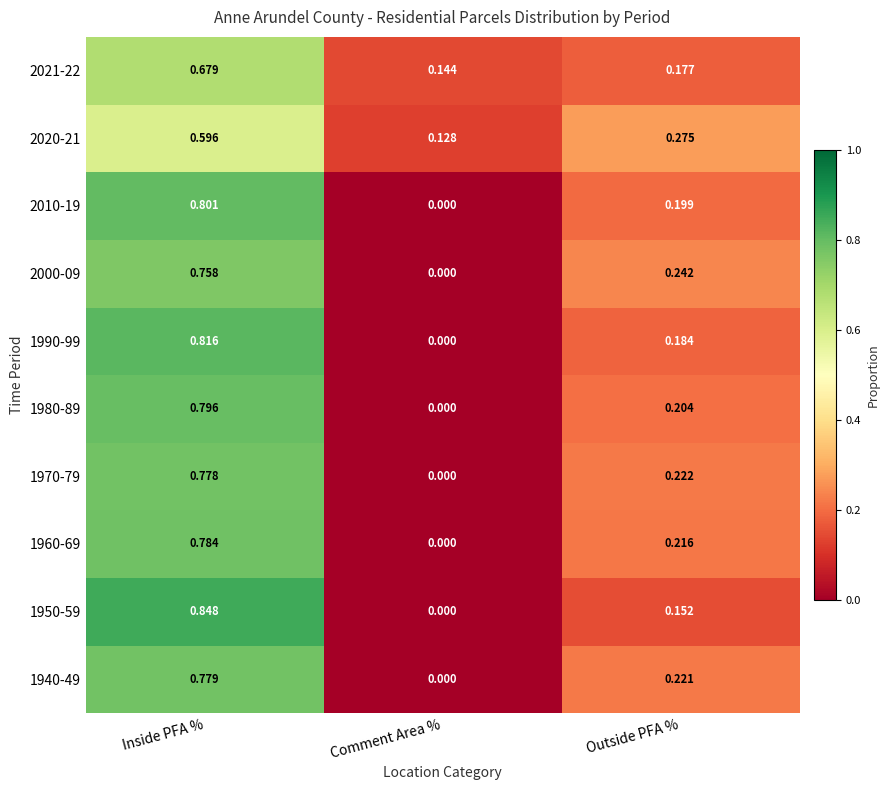

Rank the categories by 1980-89 value from lowest to highest.

Comment Area %, Outside PFA %, Inside PFA %